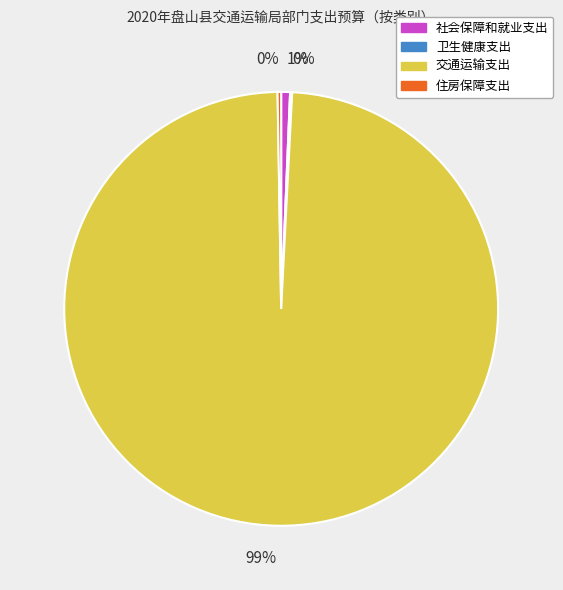

Combined, do 社会保障和就业支出 and 交通运输支出 account for over 50%?

Yes